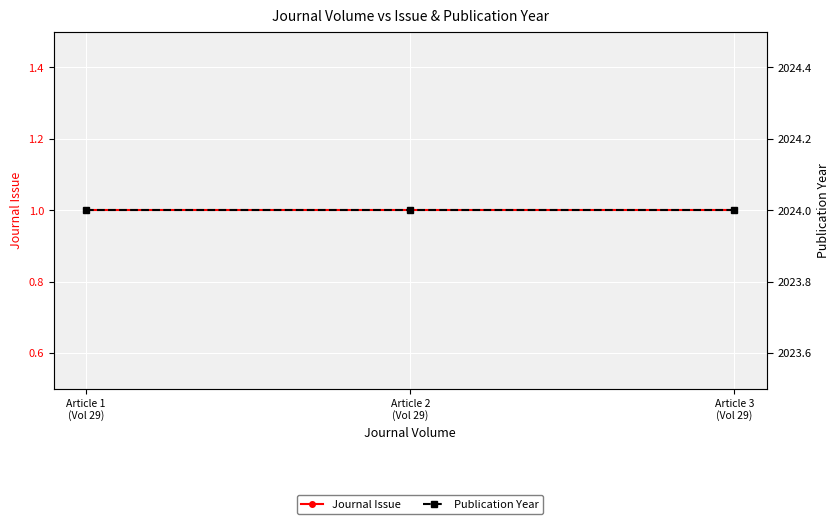

At which label does Journal Issue reach its minimum?

Article 1
(Vol 29)